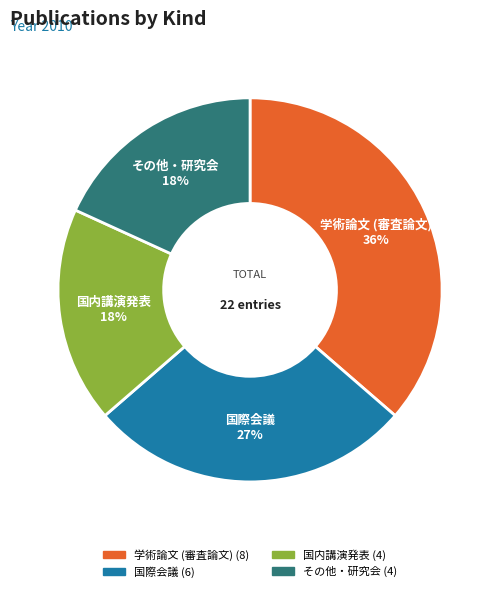

Which has a higher value, その他・研究会 or 国際会議?

国際会議